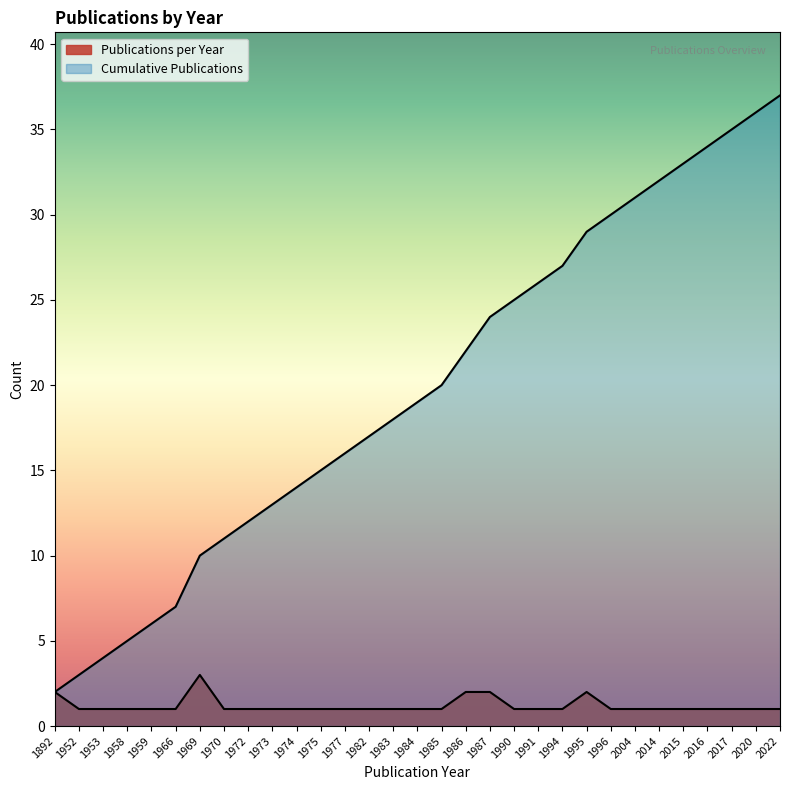

Which has a higher value, 1958 or 1953?

1958